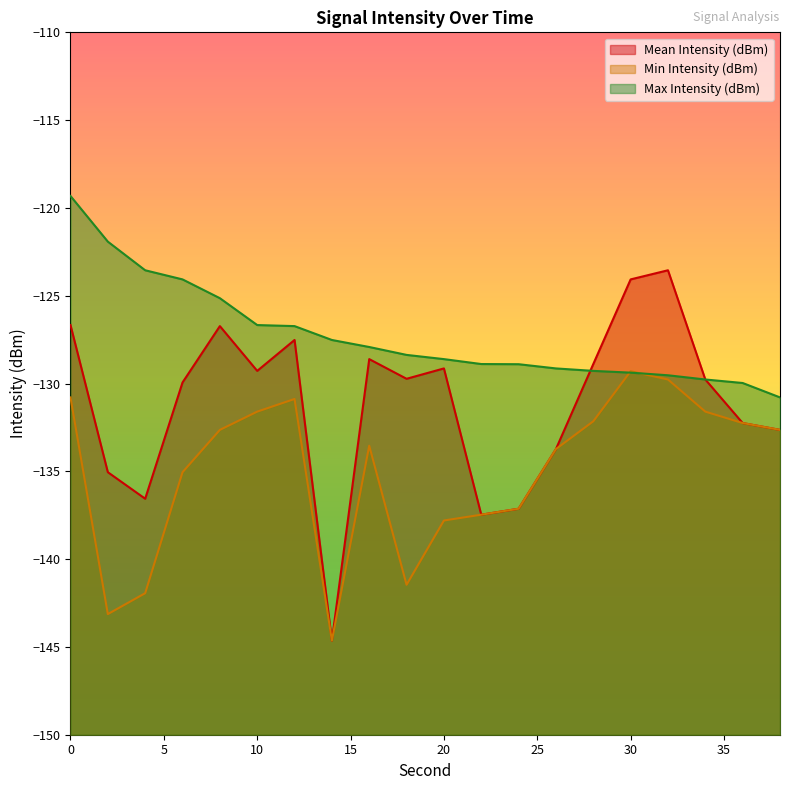

What is the value of the Mean Intensity (dBm) point at the 20th from the left?

-132.6